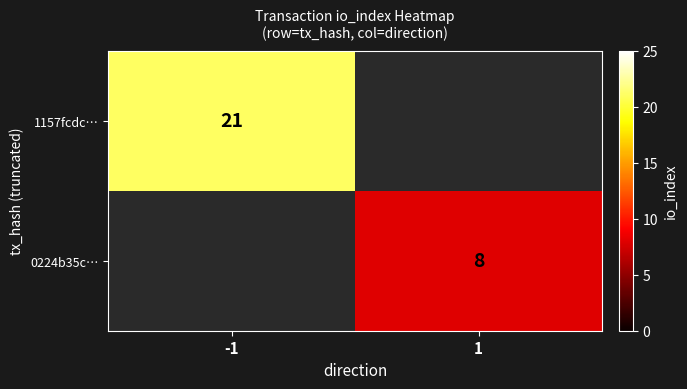

The 0224b35c… series shows 8 at 1. True or false?

True